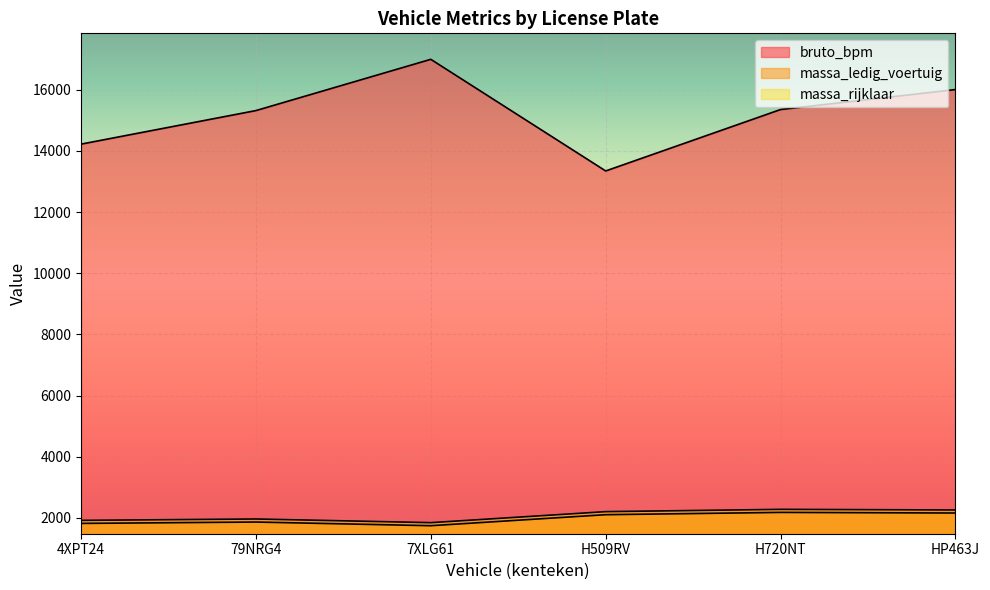

What is the label of the 5th point from the left?

H720NT